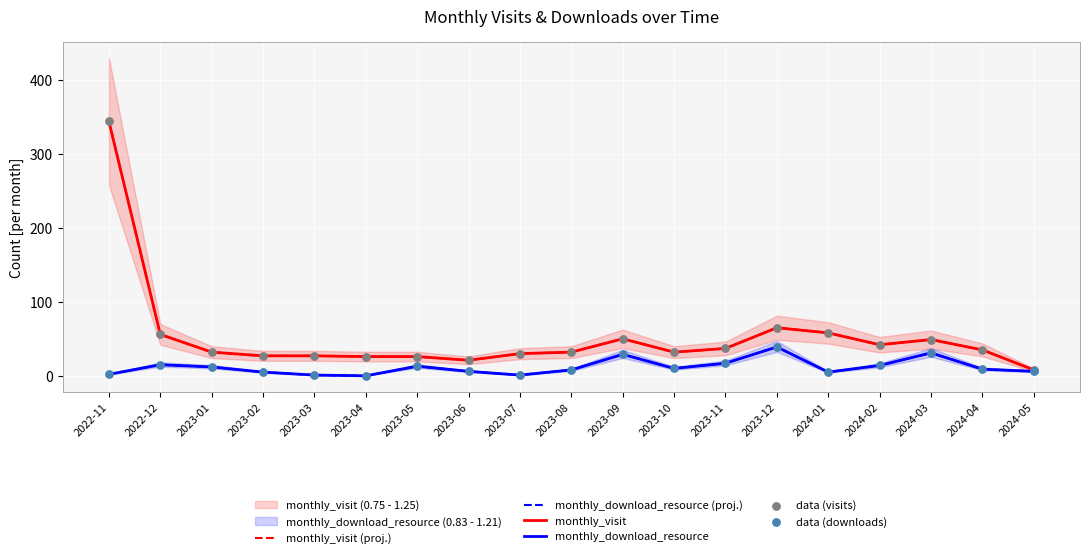

Which series contains the highest Y value?

monthly_visit (proj.)